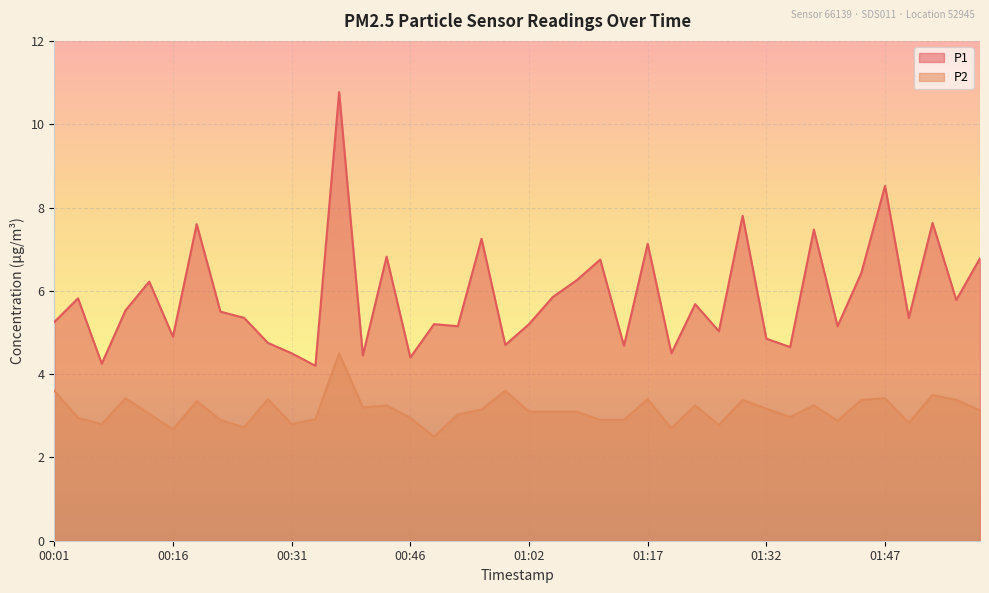

Where is P1 nearest to the value 7?

01:17